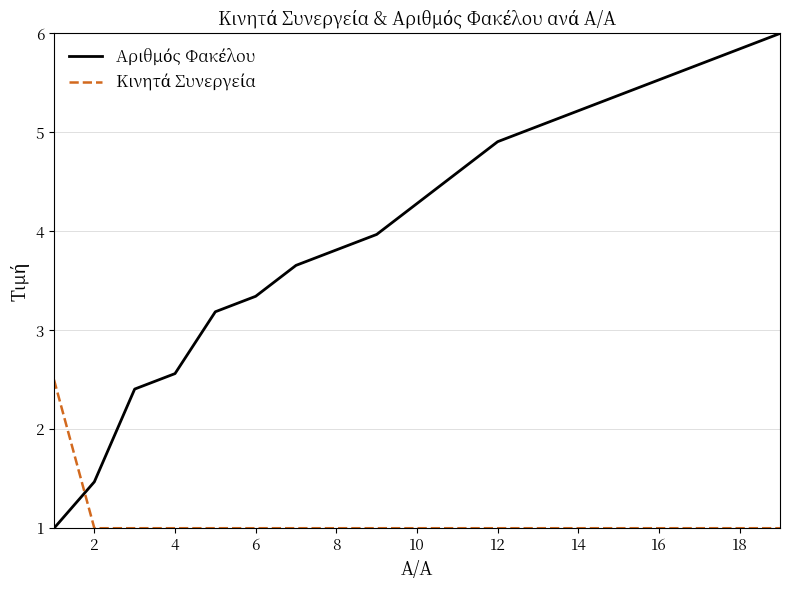

What is the maximum value shown in the chart?

6.0